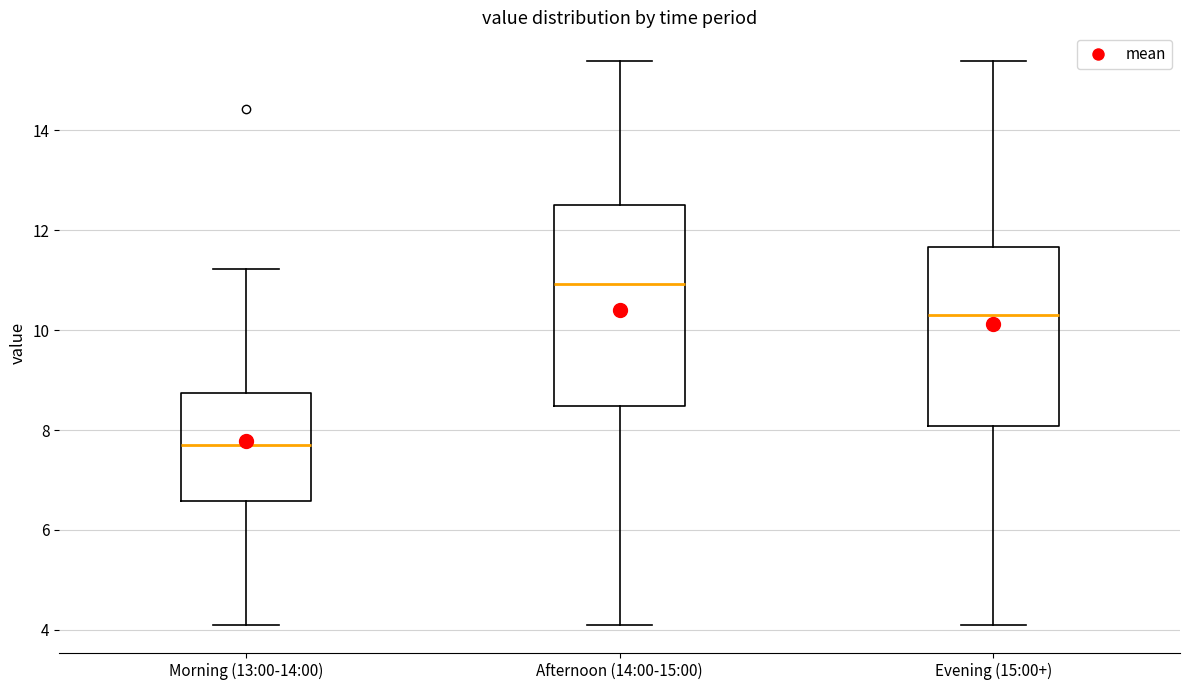

Reading left to right, transcribe this box plot: for each box, give where its median line is, the range the box spans, and where its two whiskers end, as read against the y-axis. The values are not printed on the chart, so give them approximately, as read against the axis.

Morning (13:00-14:00): median 7.8, box 6.6 to 8.8, whiskers 4.2 to 11.2
Afternoon (14:00-15:00): median 11.0, box 8.4 to 12.4, whiskers 4.2 to 15.4
Evening (15:00+): median 10.4, box 8.0 to 11.6, whiskers 4.2 to 15.4